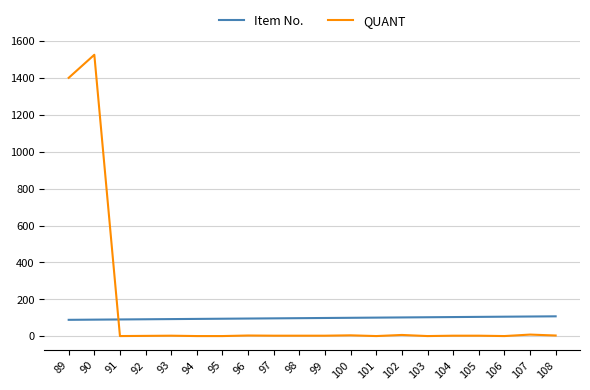

The value of Item No. at 99 is 99. True or false?

True